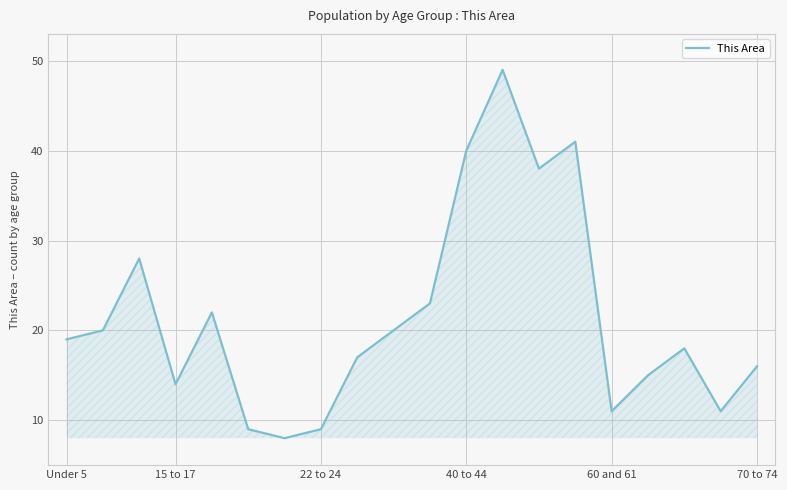

Count the number of categories in the chart.

20